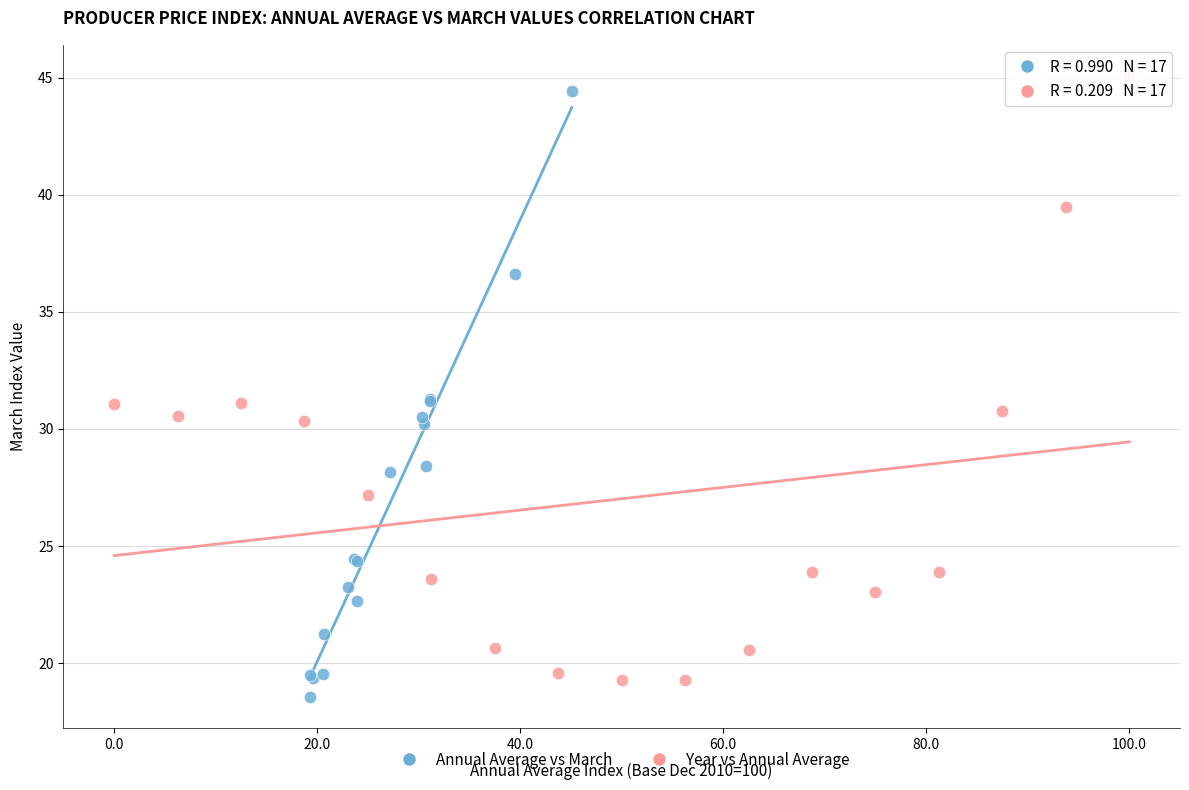

What are all the series names shown in the legend?

Annual Average vs March, Year vs Annual Average